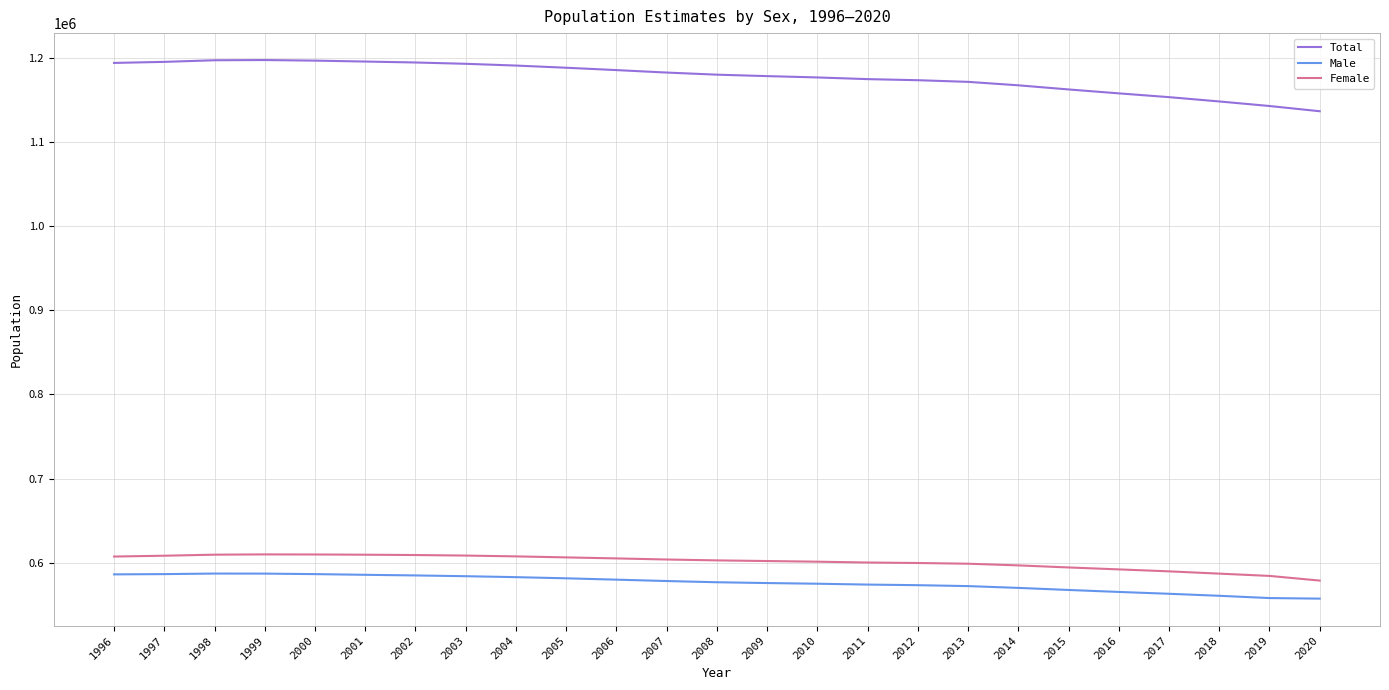

Does the chart have visible grid lines?

Yes